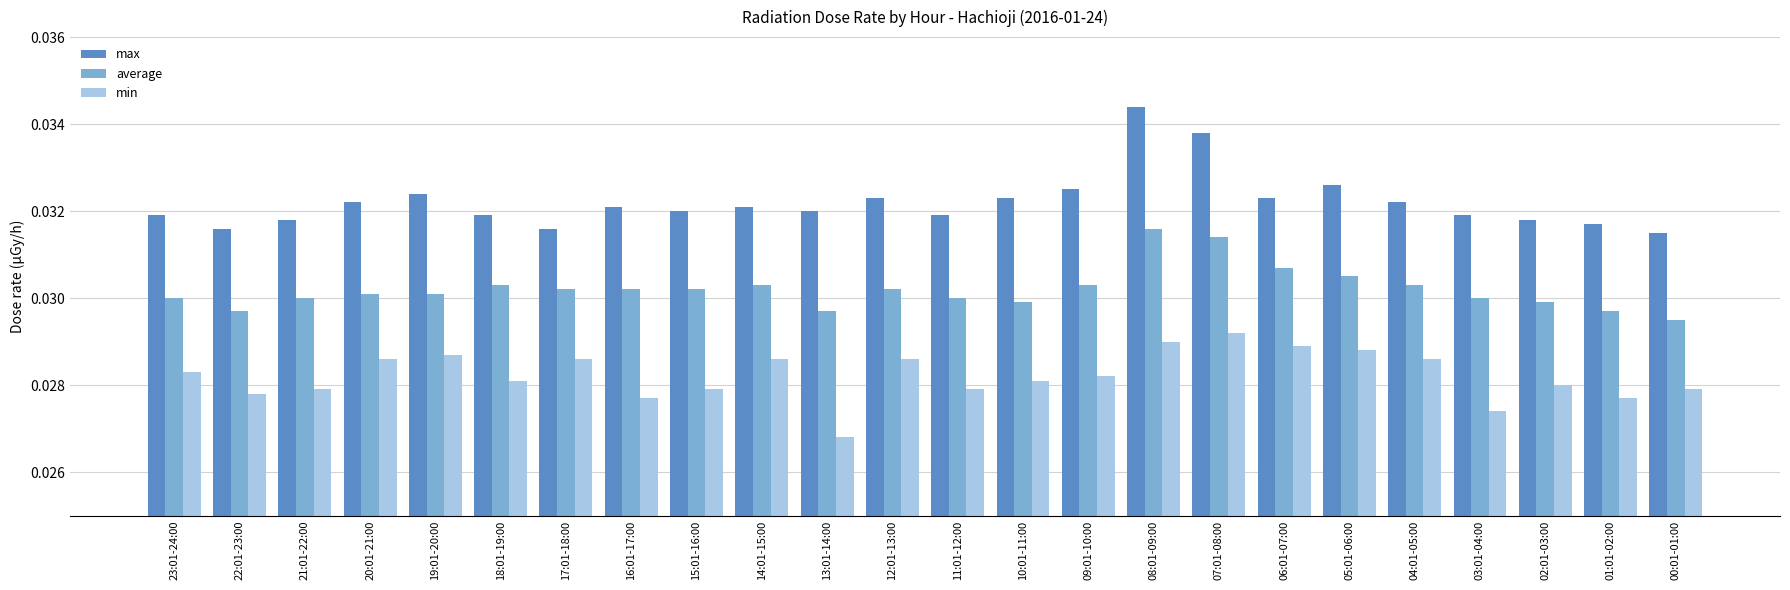

How many groups of bars are there?

24